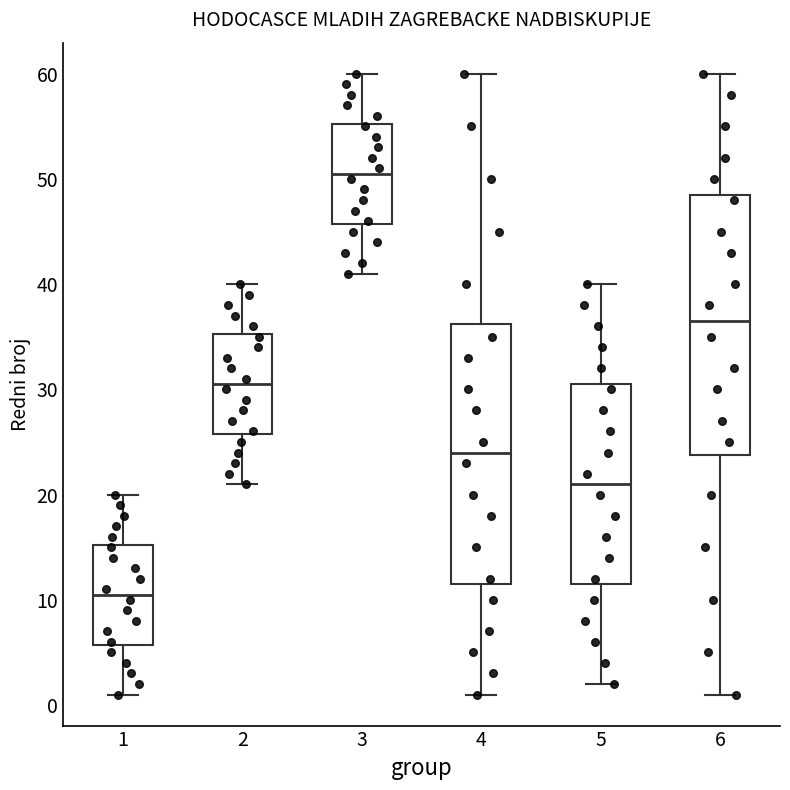

Where does the lower whisker of the box at x = 6 end on the y-axis? The values are not printed on the chart, so give them approximately, as read against the axis.

1